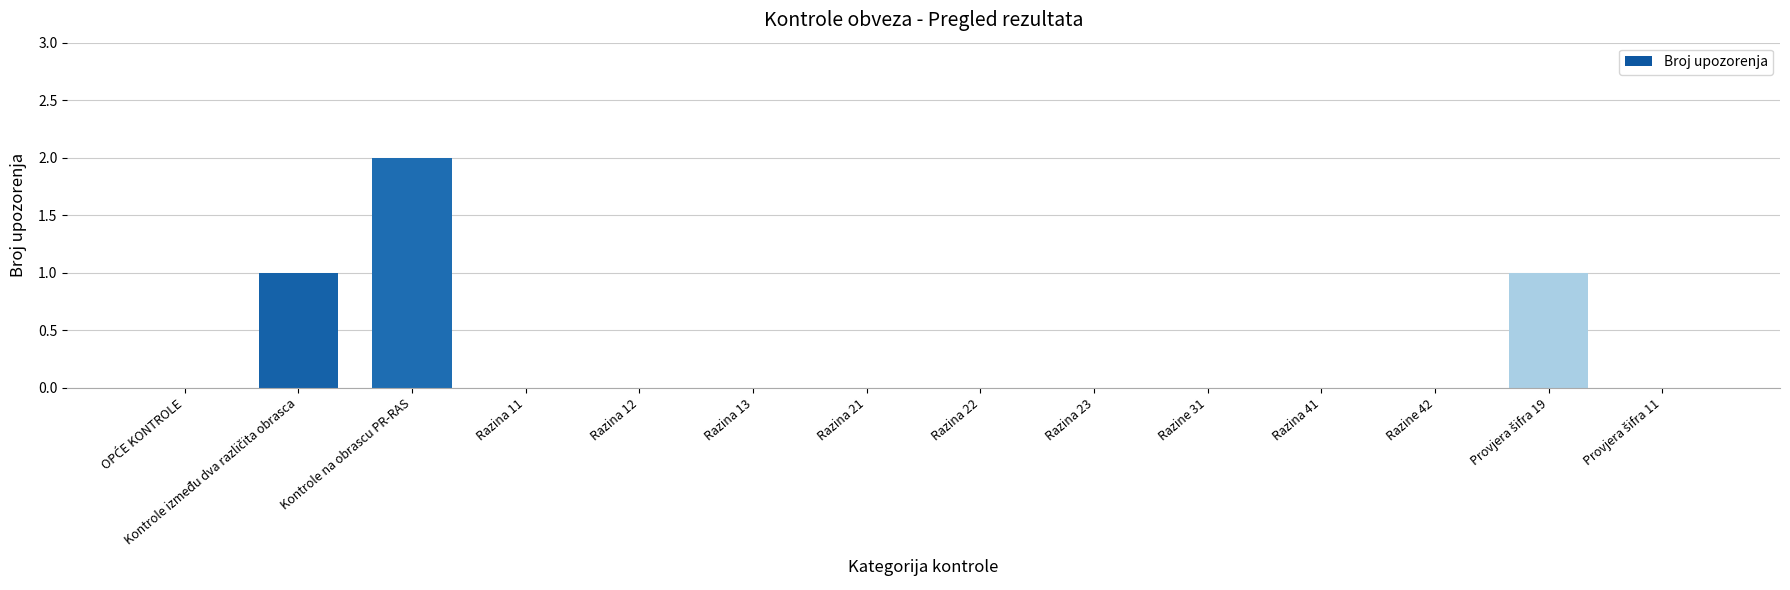

The chart shows a value of 1 at Razine 31. True or false?

False